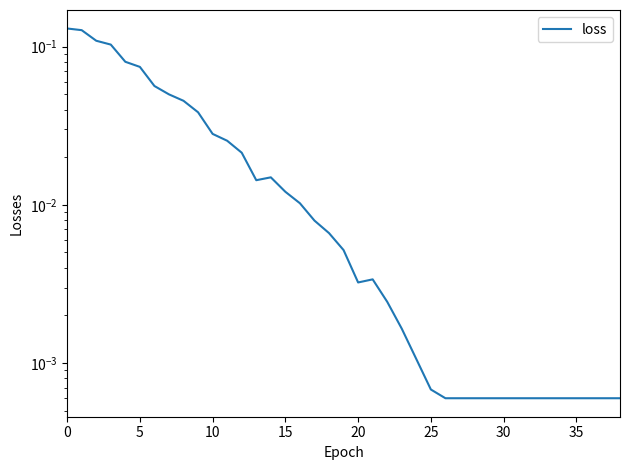

Reading left to right, transcribe all the data shown in this chart.

0.1	0.1	0.1	0.1	0.1	0.1	0.1	0.0	0.0	0.0	0.0	0.0	0.0	0.0	0.0	0.0	0.0	0.0	0.0	0.0	0.0	0.0	0.0	0.0	0.0	0.0	0.0	0.0	0.0	0.0	0.0	0.0	0.0	0.0	0.0	0.0	0.0	0.0	0.0